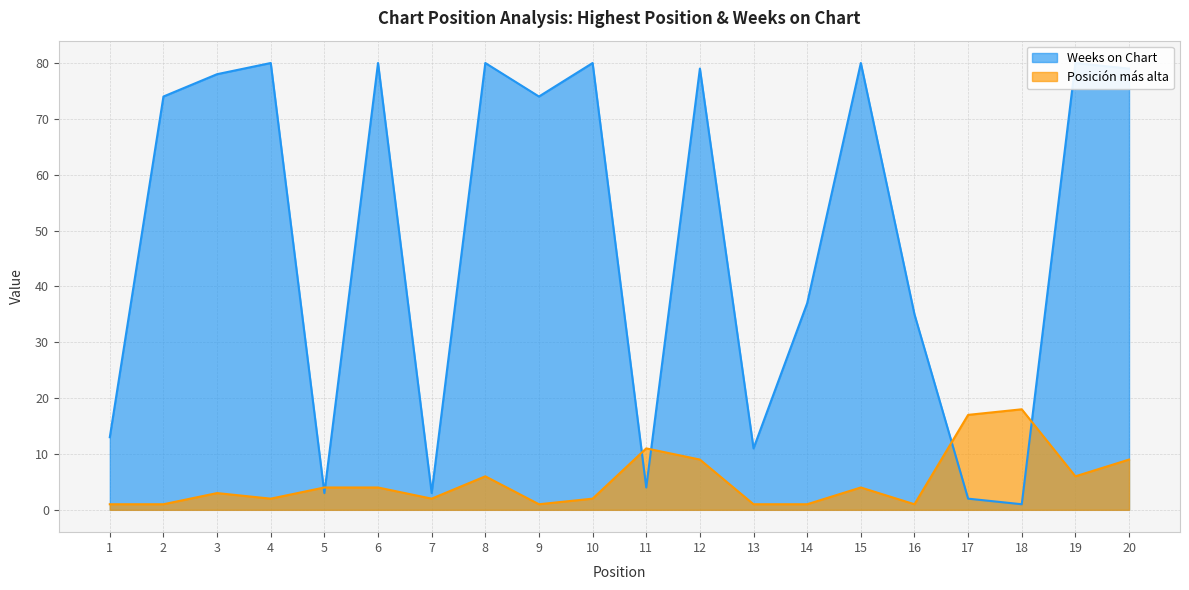

How many intersections are there between Posición más alta and Weeks on Chart?

6